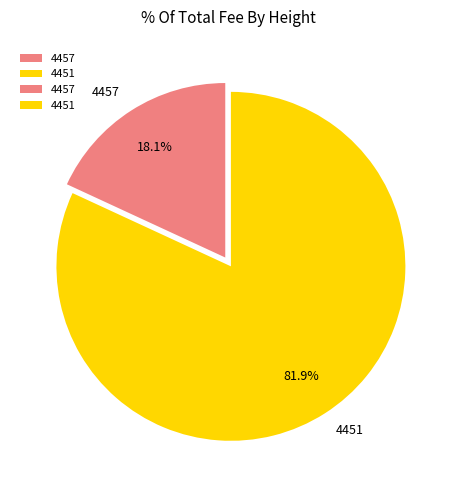

The 4451 slice represents 82% of the pie. True or false?

True